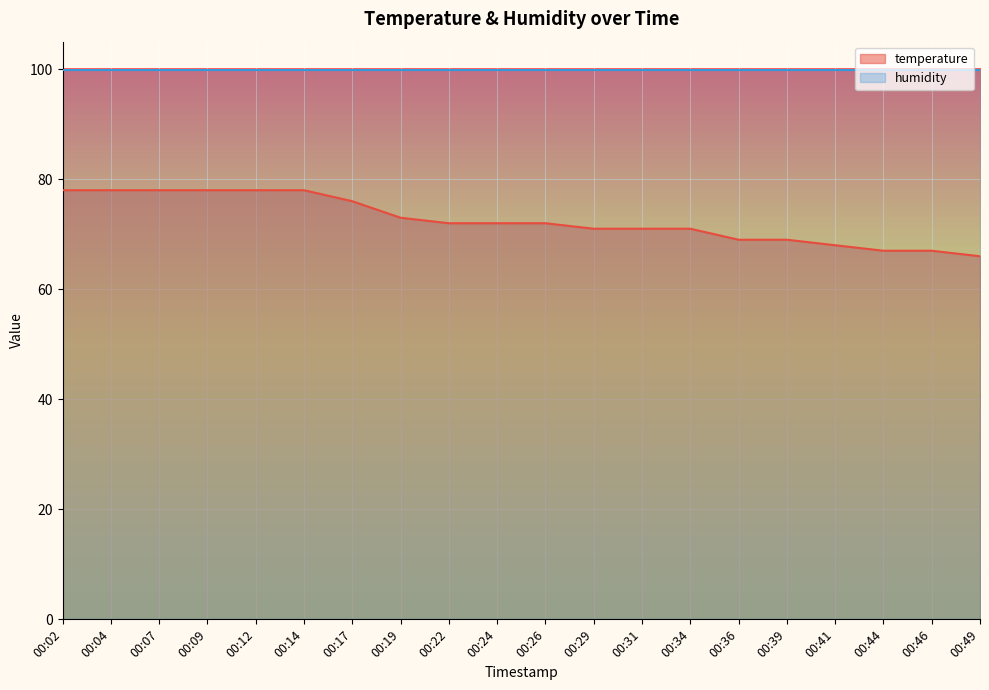

Approximately how many times larger is the value at 00:26 compared to 00:19?

1.0